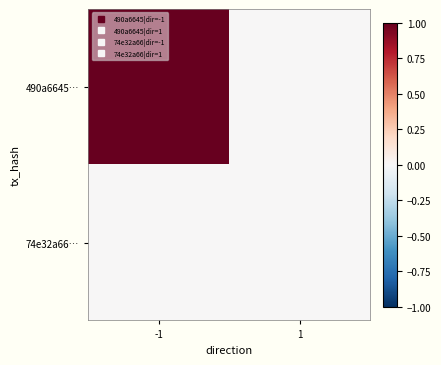

Reading left to right, transcribe all the data shown in this chart.

490a6645…: -1=1	1=0
74e32a66…: -1=0	1=0